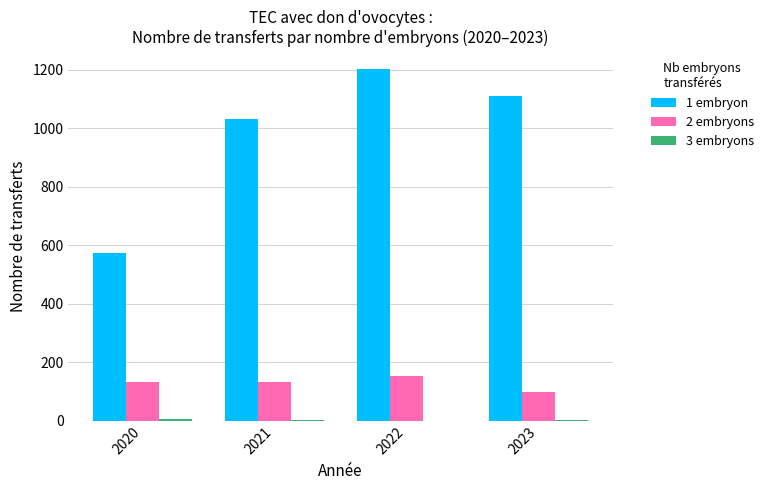

What is the highest value of the 1 embryon series?

1204